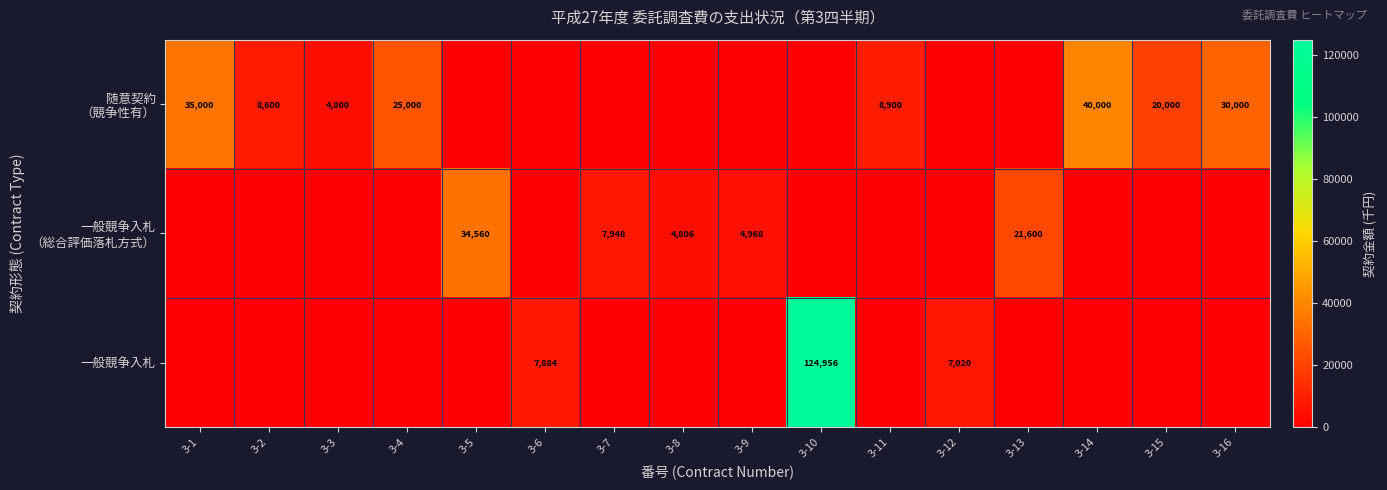

The 一般競争入札 series shows 222413 at 3-10. True or false?

False